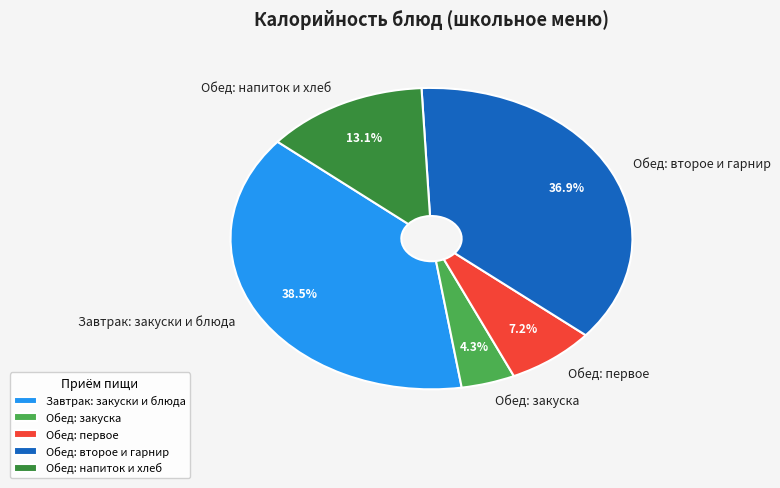

Rank the categories by value from lowest to highest.

Обед: закуска, Обед: первое, Обед: напиток и хлеб, Обед: второе и гарнир, Завтрак: закуски и блюда